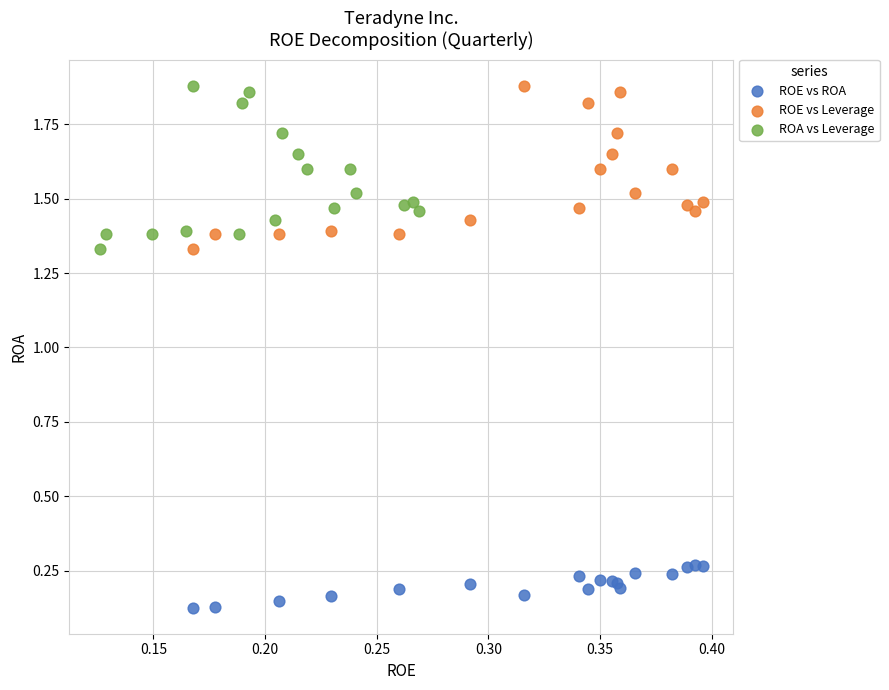

Which series contains the lowest Y value?

ROE vs ROA